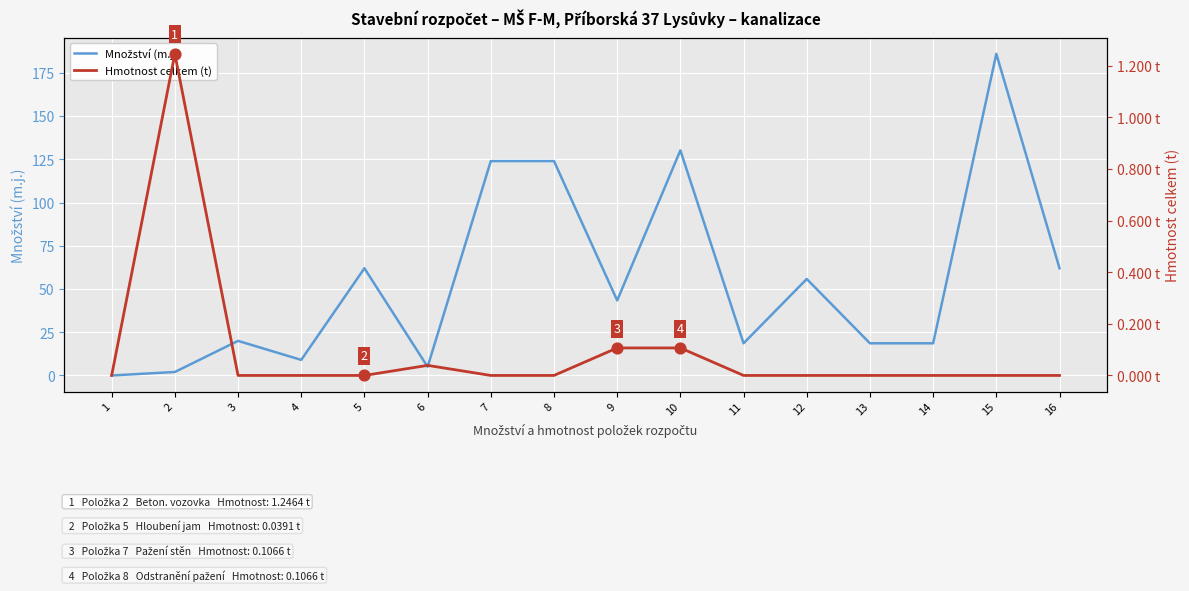

Which series reaches the minimum Y coordinate?

Hmotnost celkem (t)